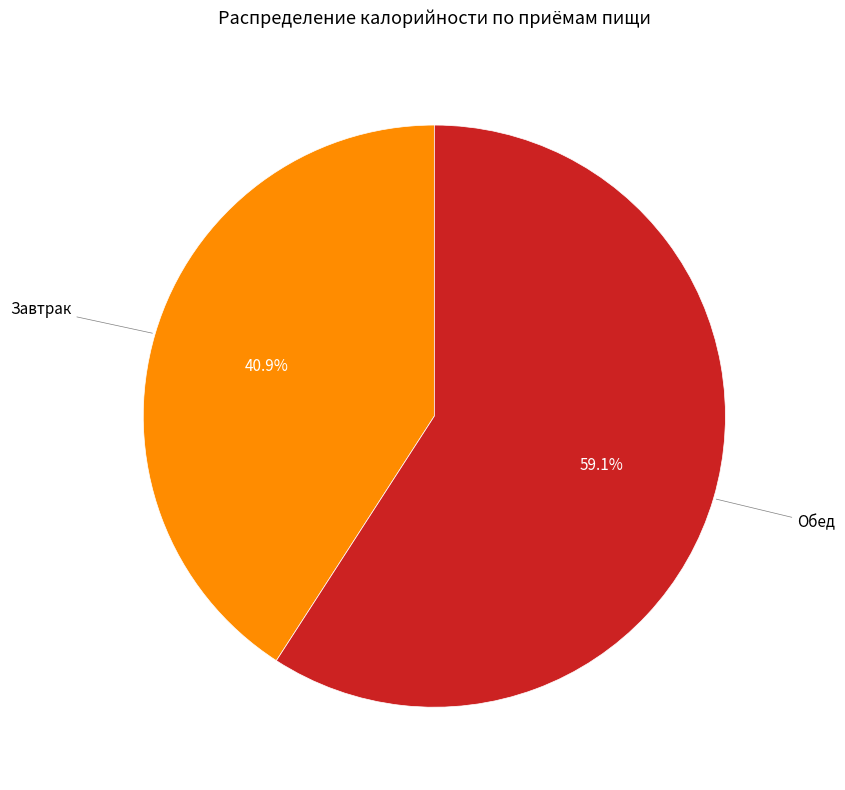

Between Завтрак and Обед, which is larger?

Обед